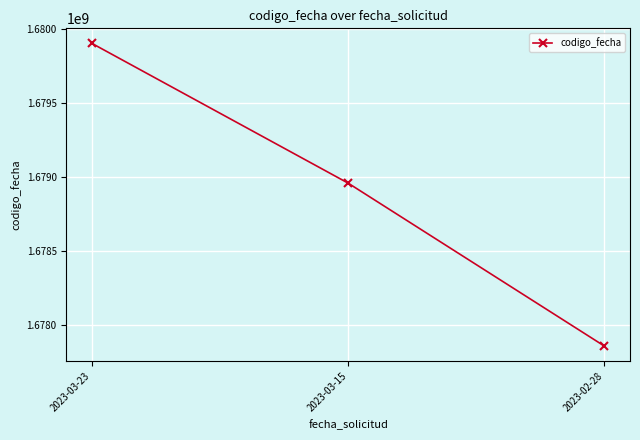

The value at 2023-03-15 is 363334816. True or false?

False